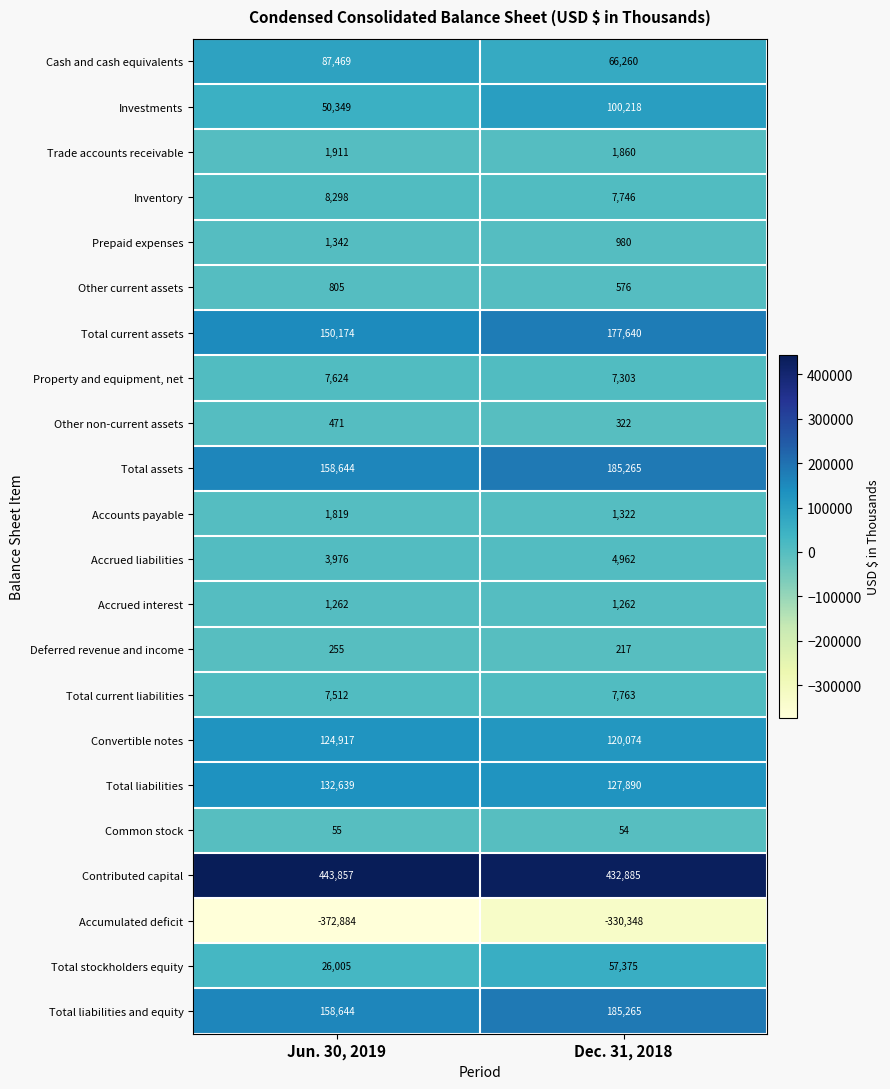

How many categories are shown in the chart?

2